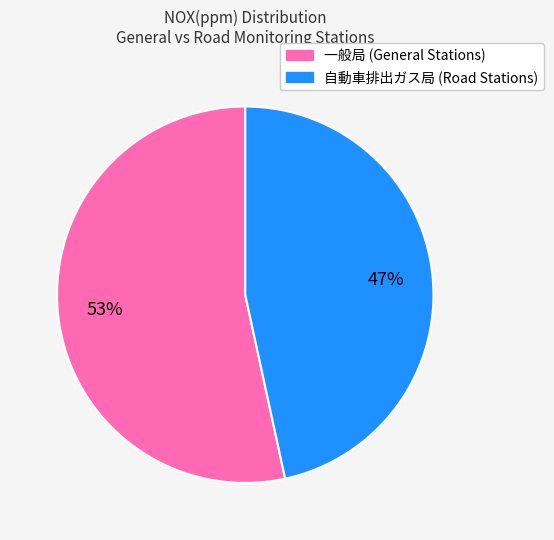

Does any single category account for the majority?

Yes